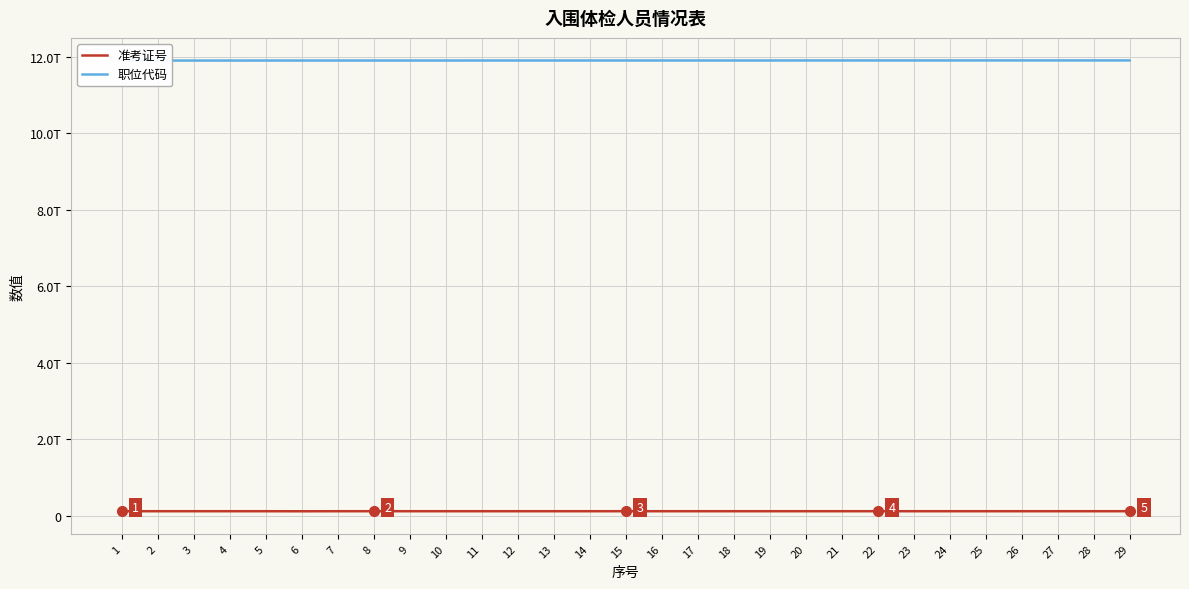

Which category has the lowest value in the 职位代码 series?

1